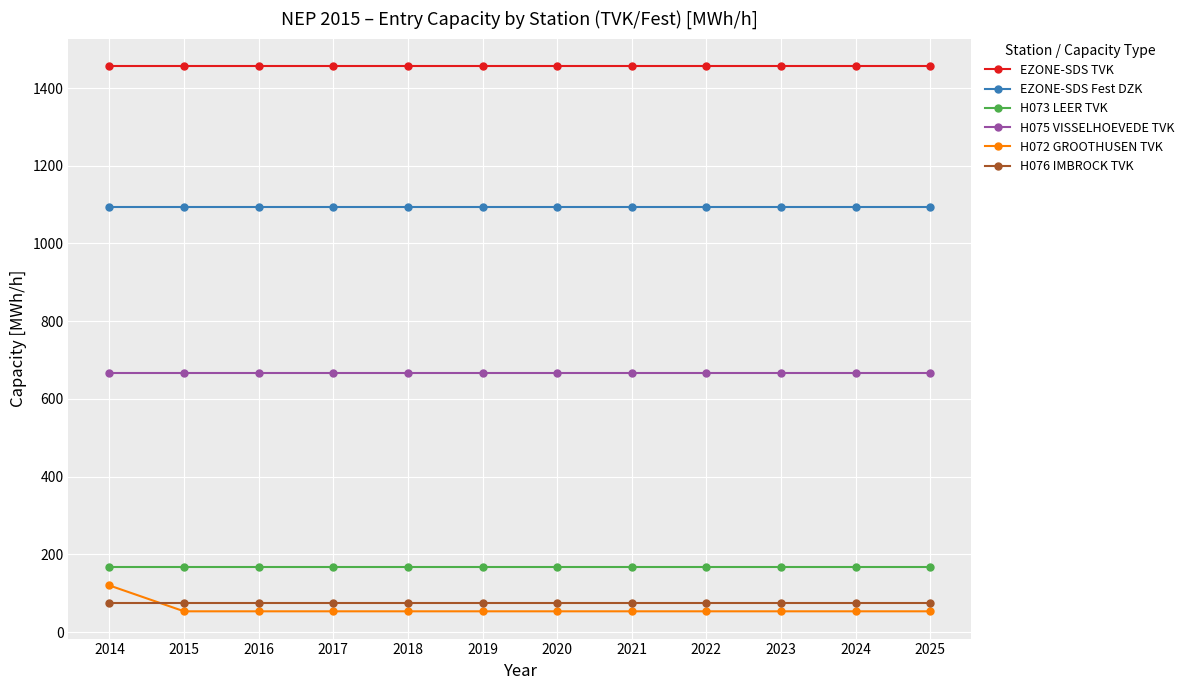

The value of H073 LEER TVK at 2018 is 244.0. True or false?

False